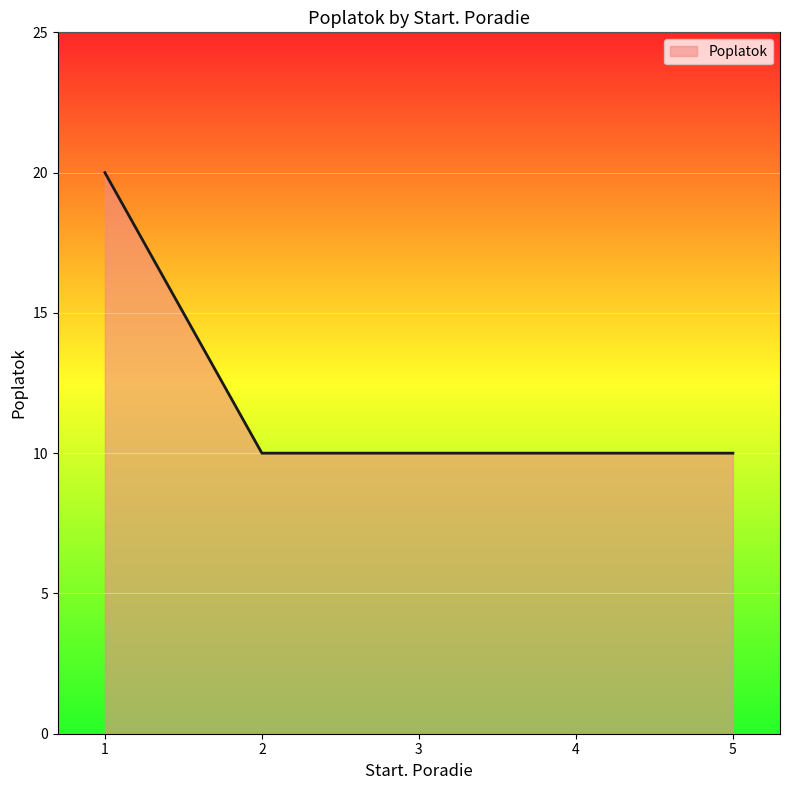

The value at 2 is 10. True or false?

True